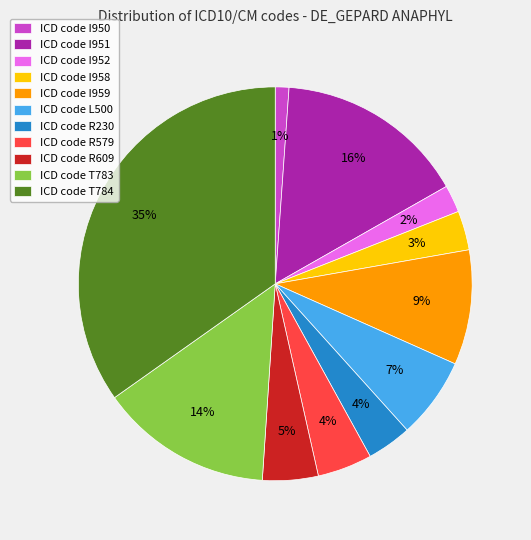

Combined, do ICD code R579 and ICD code I958 account for over 50%?

No